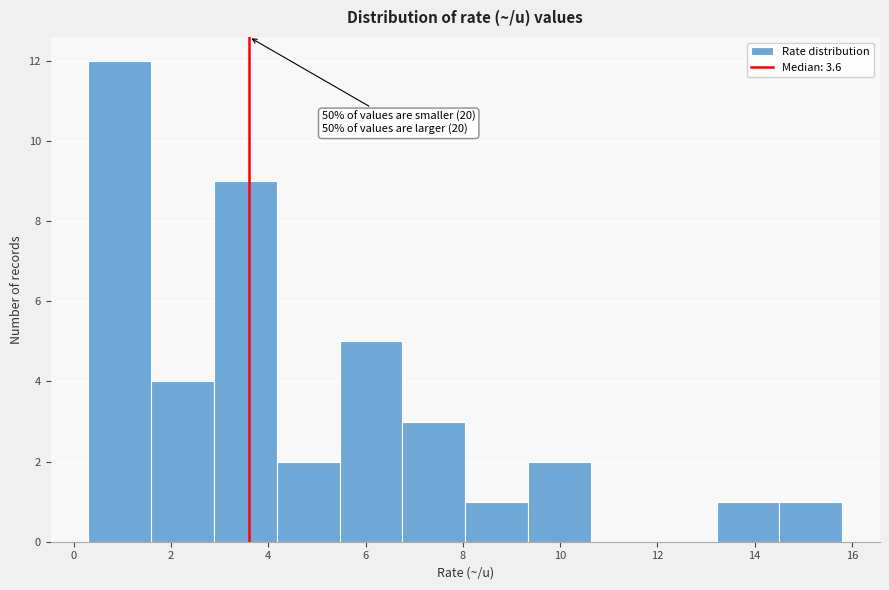

Over which range of the x-axis is the bar tallest?

0.4 to 1.6